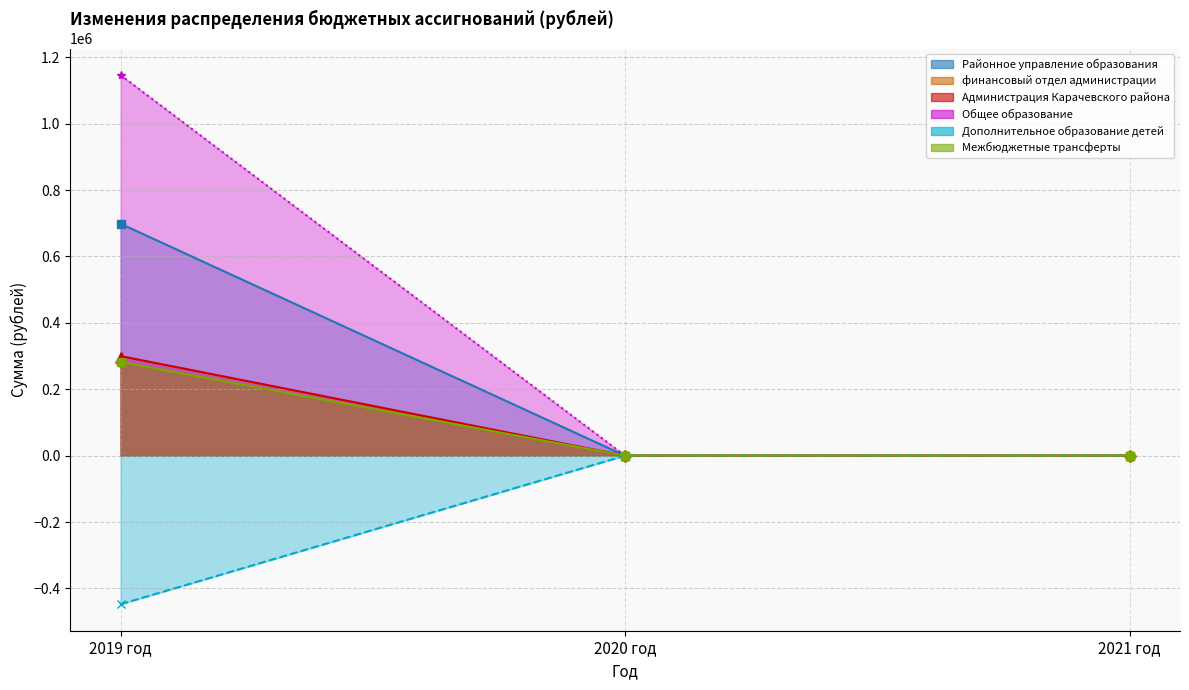

Which series changed the most between 2019 год and 2021 год?

Общее образование